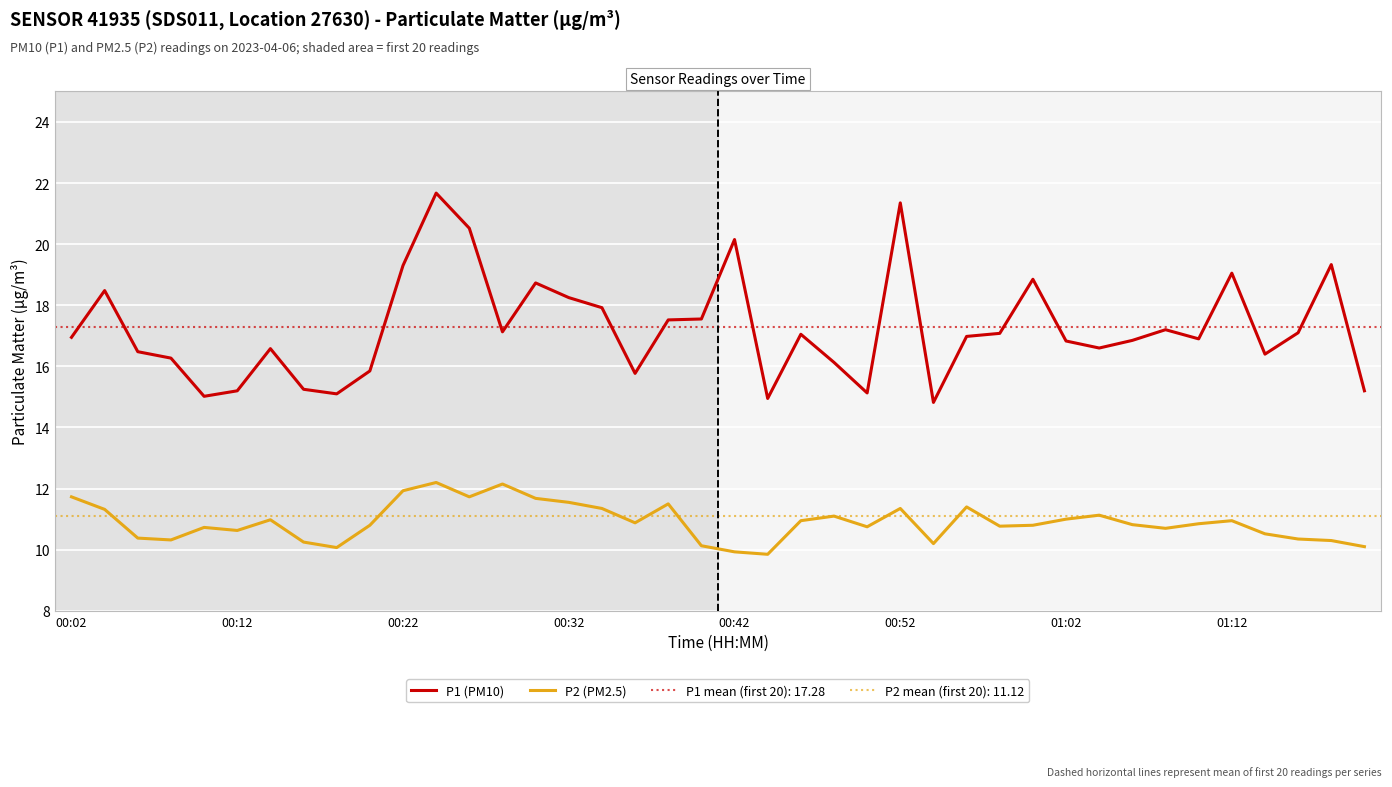

What is the maximum value for P1 (PM10)?

21.7